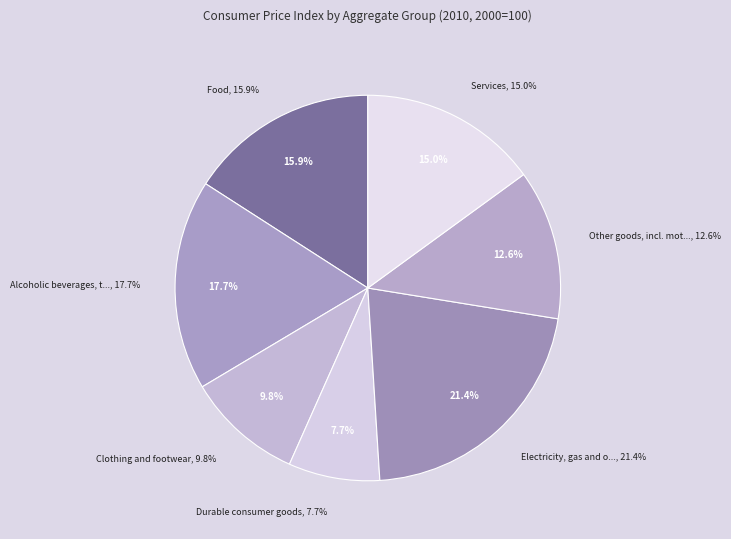

To the nearest percent, what is the difference between the largest and smallest slice percentages?

14%